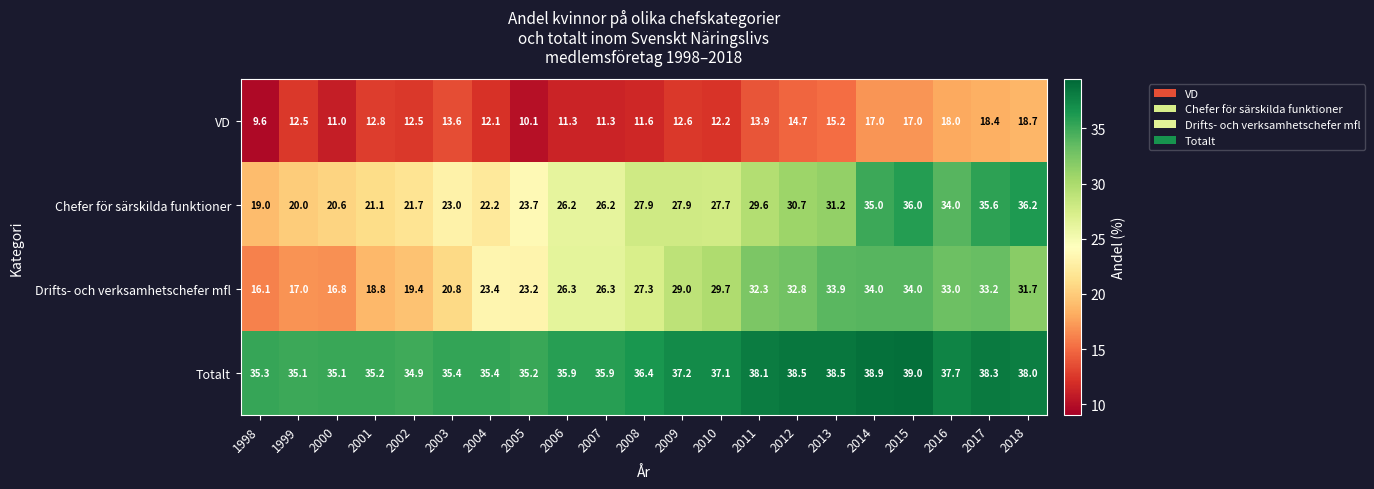

Count the number of categories in the chart.

21